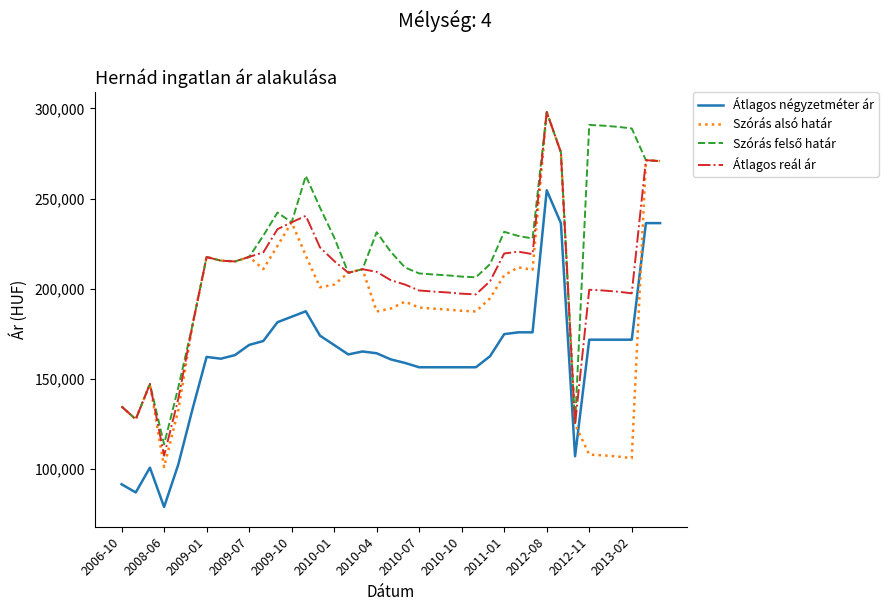

True or false: Átlagos négyzetméter ár and Átlagos reál ár cross at least once.

False